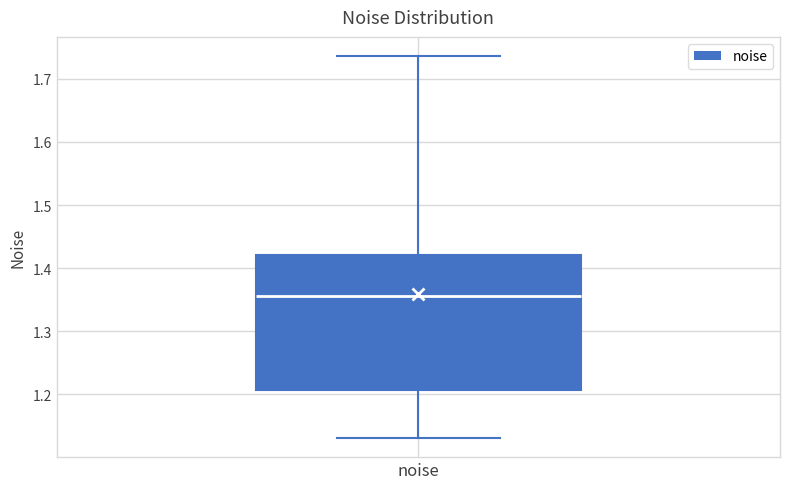

Transcribe this box plot: give where the median line is, the range the box spans, and where the two whiskers end, as read against the y-axis. The values are not printed on the chart, so give them approximately, as read against the axis.

median 1.36, box 1.21 to 1.42, whiskers 1.13 to 1.74